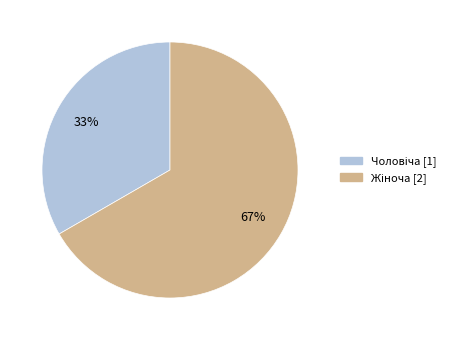

Is there any slice that represents more than half of the pie?

Yes